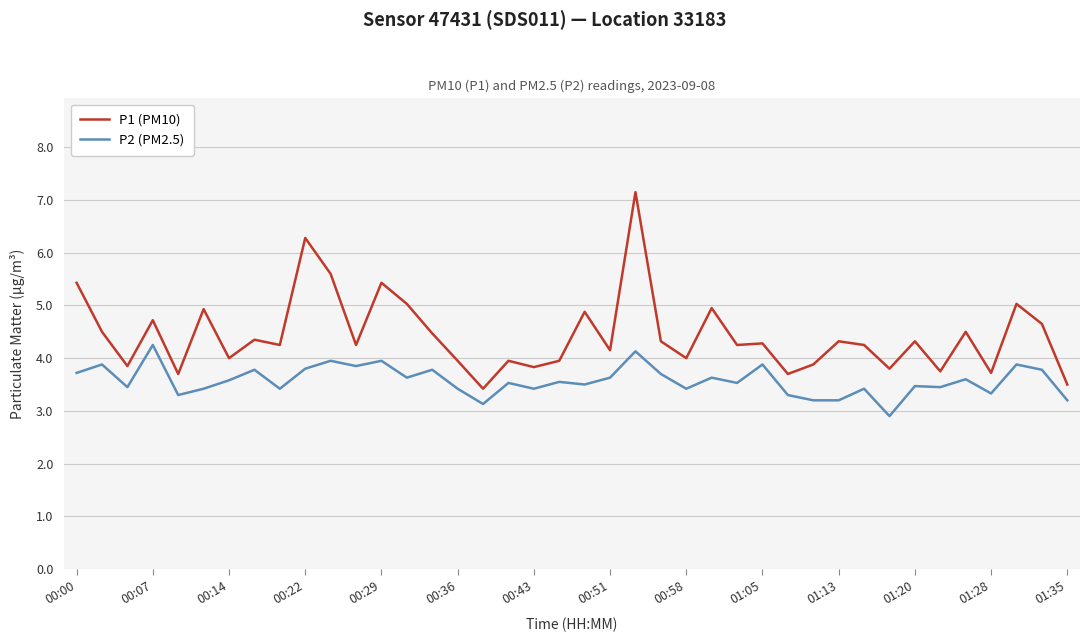

What is the greatest value displayed?

7.2